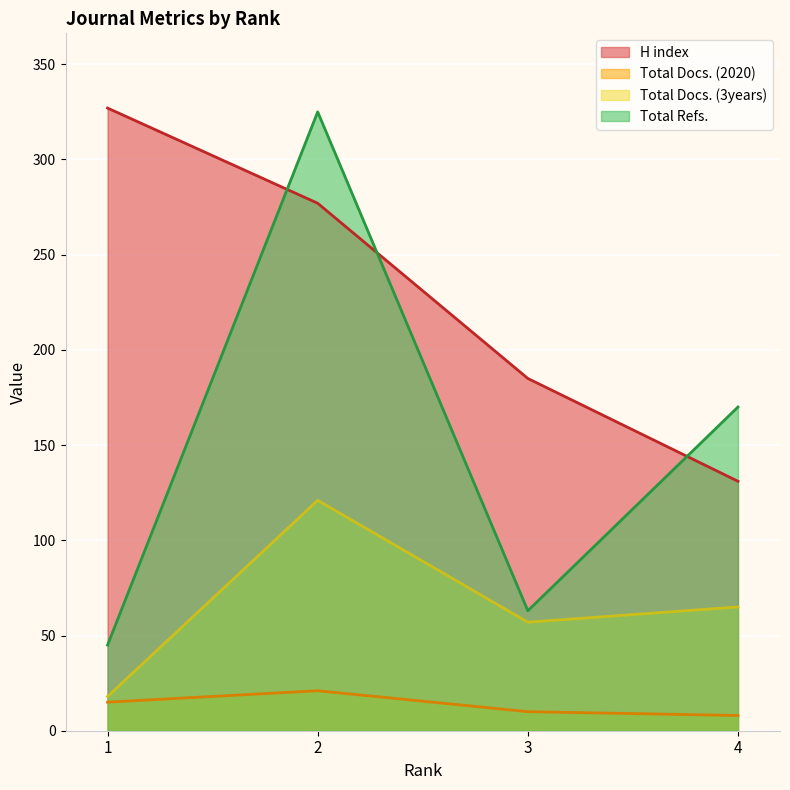

What is the sum of the Total Refs. values at 2 and 1?

370